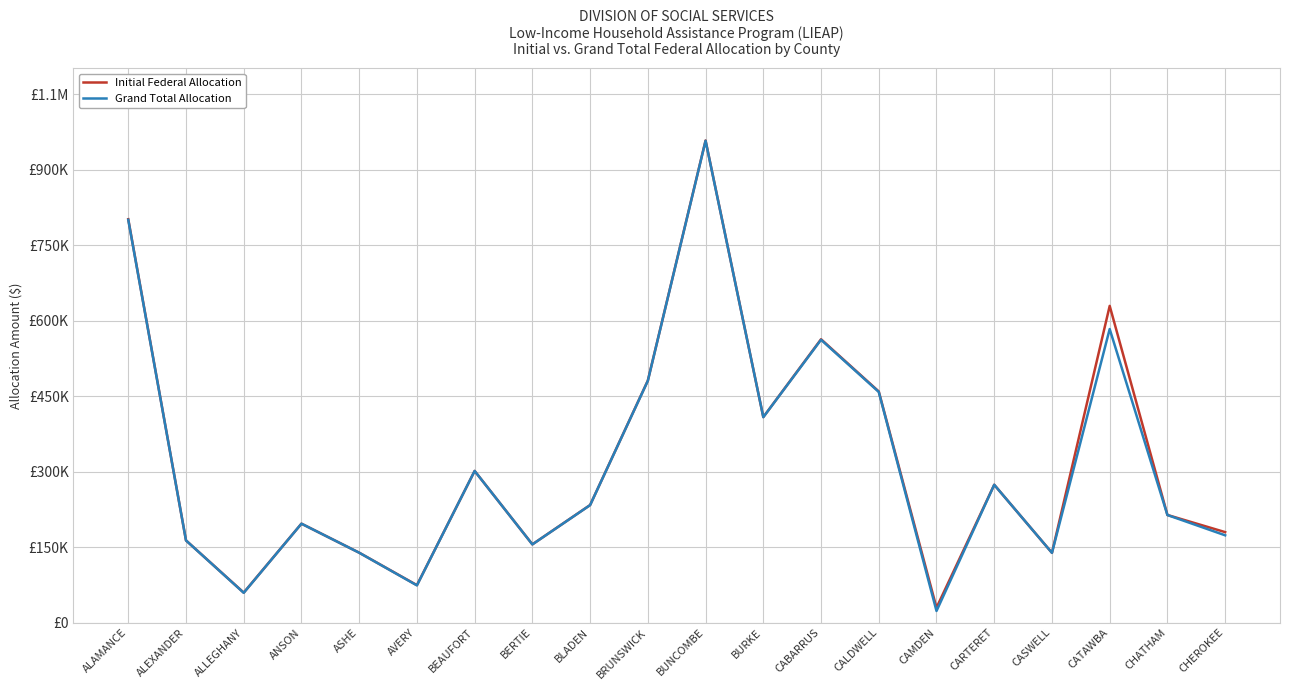

Where is the first local minimum for Grand Total Allocation?

ALLEGHANY